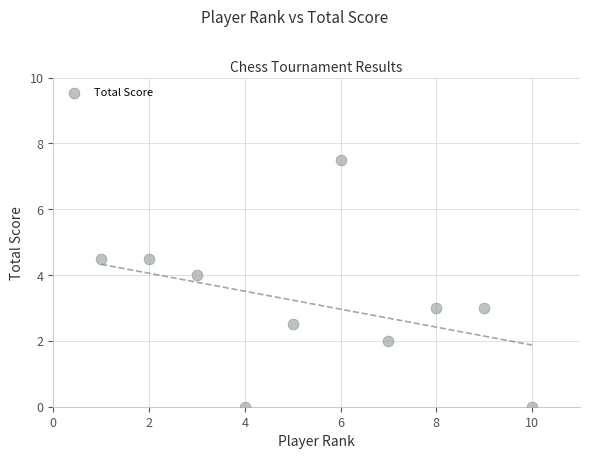

What is the range of Y values (max minus min)?

7.5